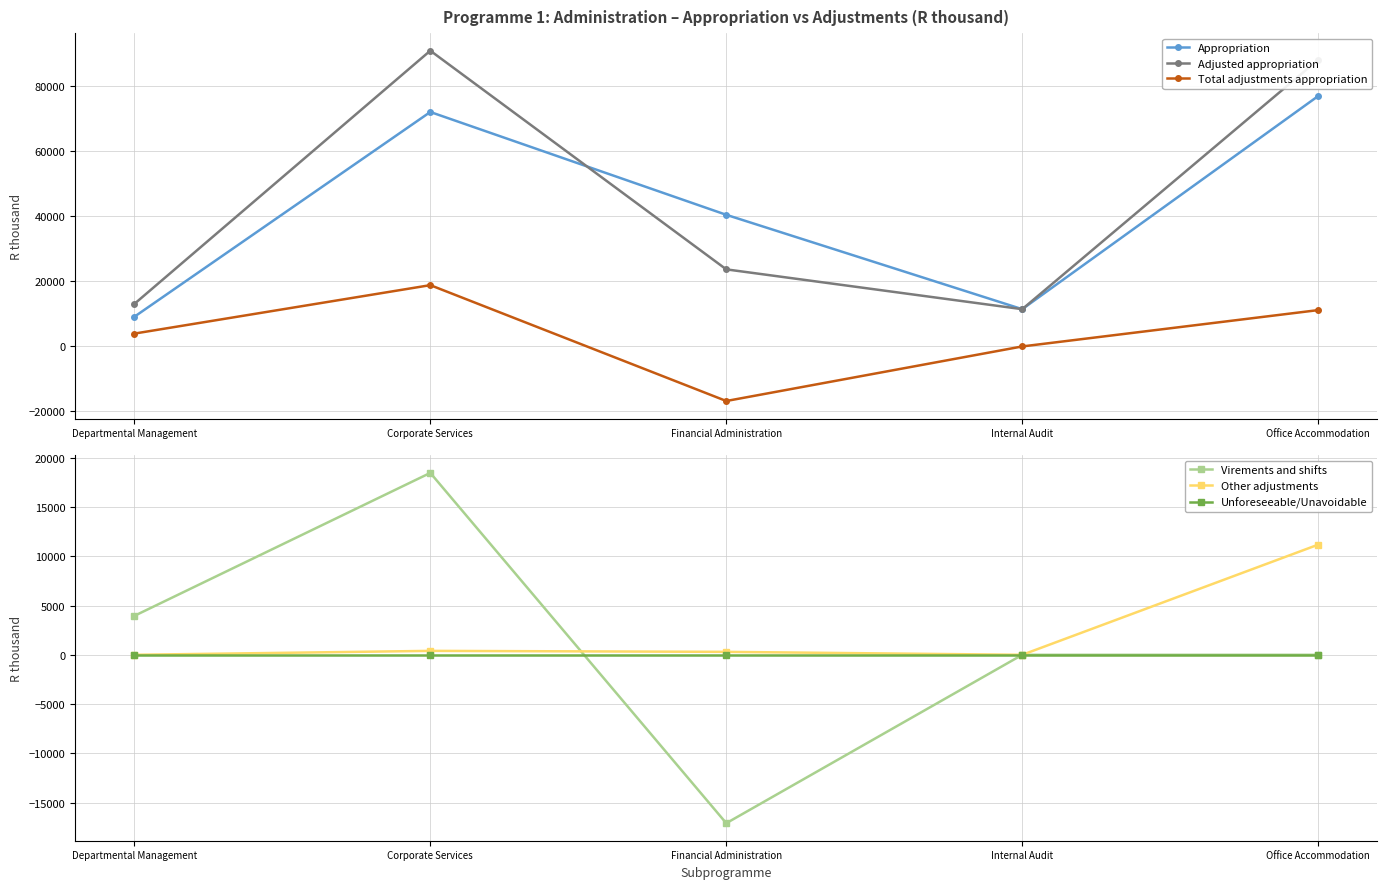

True or false: Virements and shifts and Appropriation cross at least once.

False